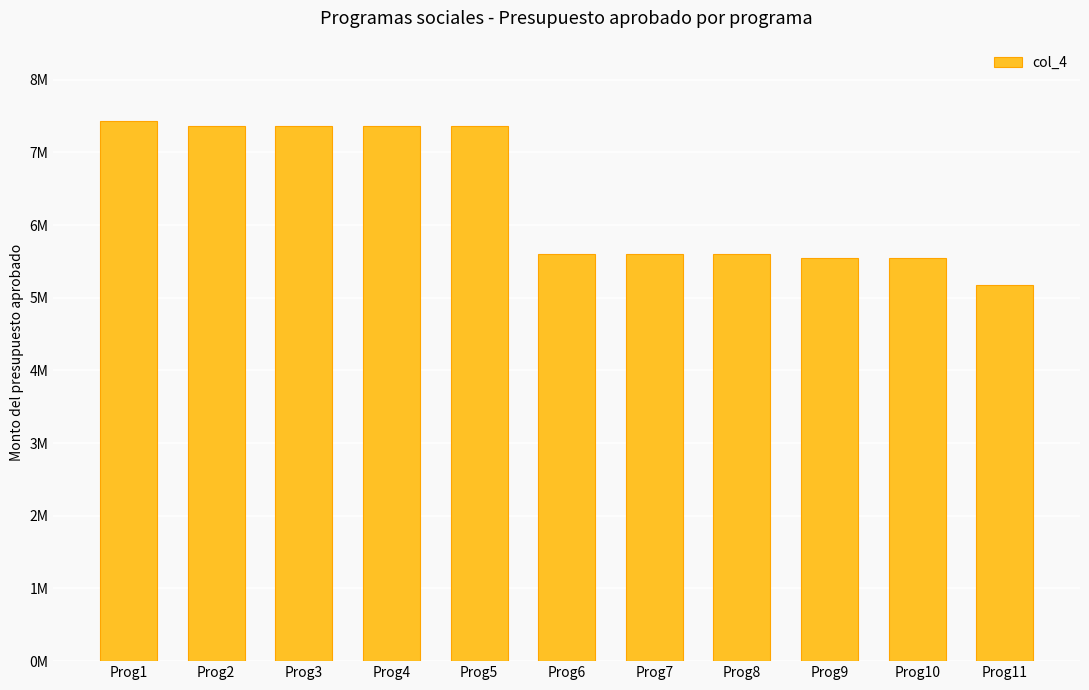

Are the bars grouped side by side (vs. stacked)?

No